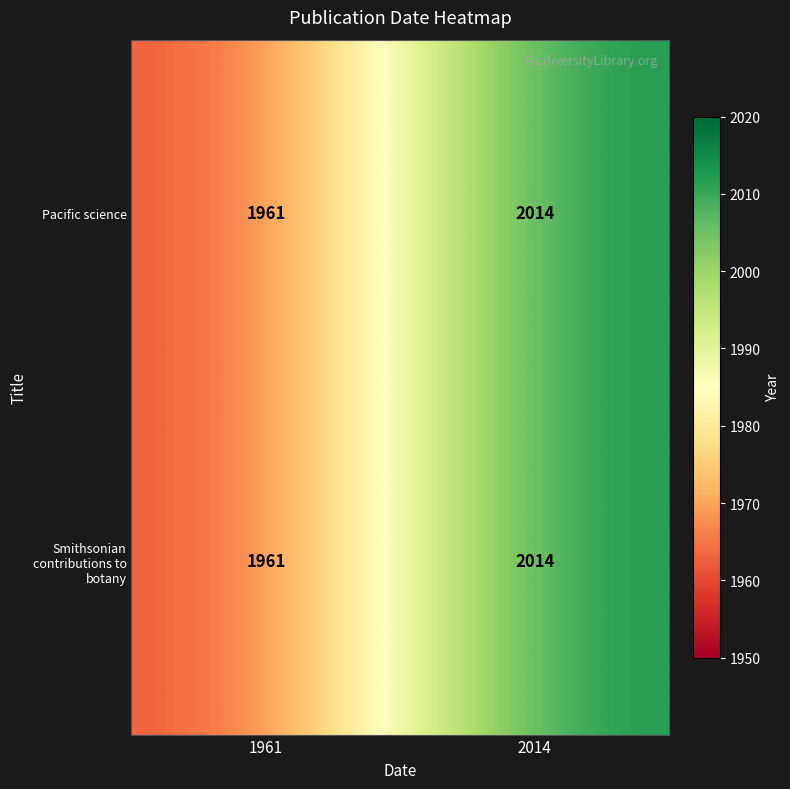

List the labels in order of Pacific science value, smallest first.

1961, 2014